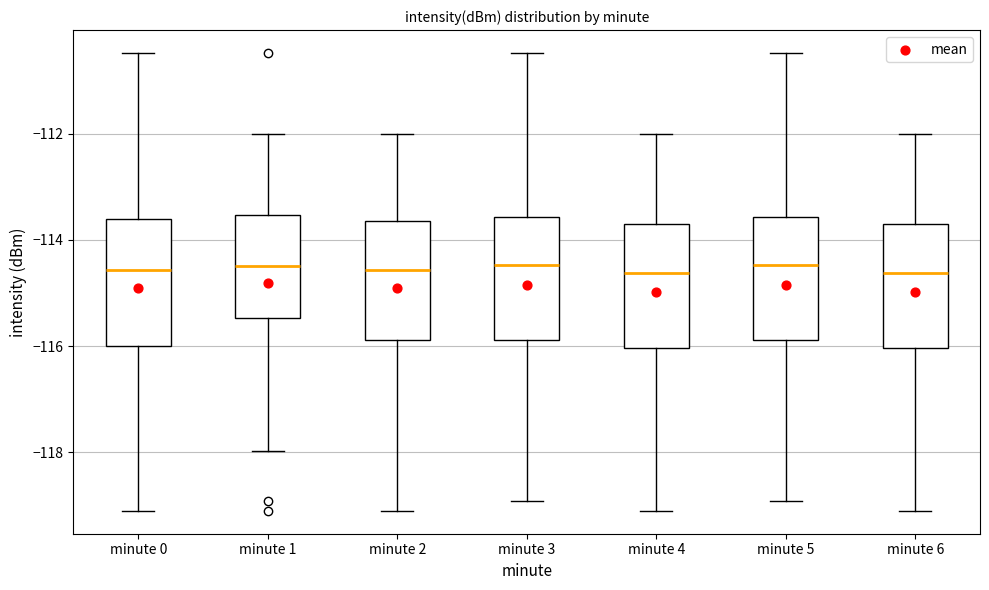

Reading left to right, transcribe this box plot: for each box, give where its median line is, the range the box spans, and where its two whiskers end, as read against the y-axis. The values are not printed on the chart, so give them approximately, as read against the axis.

minute 0: median -114.6, box -116.0 to -113.6, whiskers -119.0 to -110.4
minute 1: median -114.4, box -115.4 to -113.6, whiskers -118.0 to -112.0
minute 2: median -114.6, box -115.8 to -113.6, whiskers -119.0 to -112.0
minute 3: median -114.4, box -115.8 to -113.6, whiskers -119.0 to -110.4
minute 4: median -114.6, box -116.0 to -113.6, whiskers -119.0 to -112.0
minute 5: median -114.4, box -115.8 to -113.6, whiskers -119.0 to -110.4
minute 6: median -114.6, box -116.0 to -113.6, whiskers -119.0 to -112.0